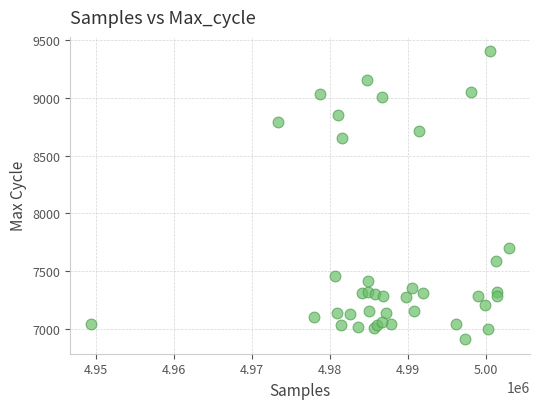

What Y value in the scatter plot is closest to 8156?

7699